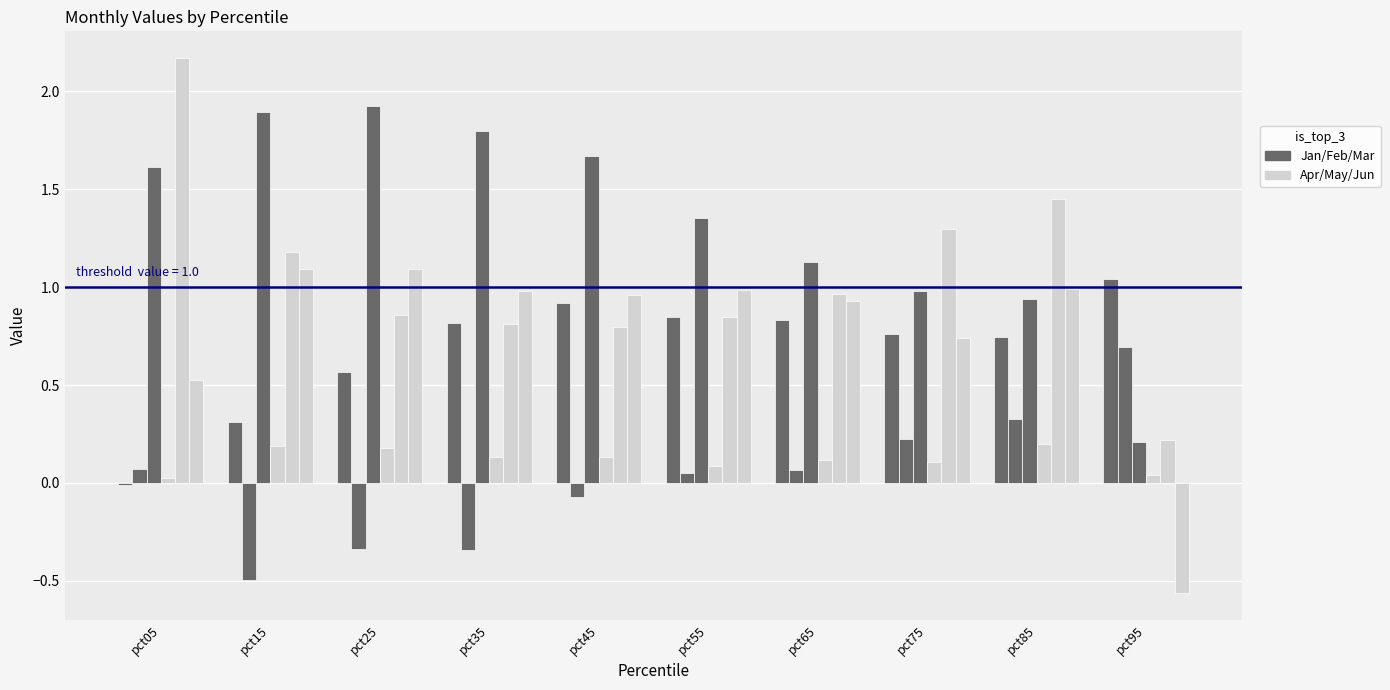

How many data points does each series have?

10